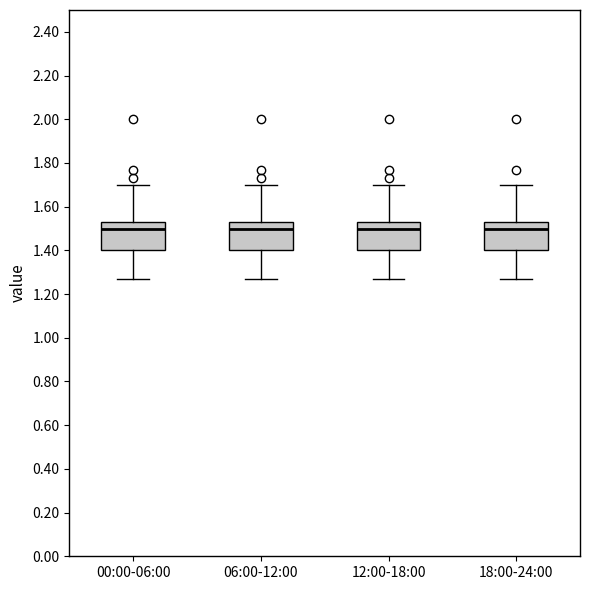

Reading left to right, read every box against the y-axis: the position of its median line, the range the box covers, and the ends of its whiskers. The values are not printed on the chart, so give them approximately, as read against the axis.

00:00-06:00: median 1.50, box 1.40 to 1.54, whiskers 1.28 to 1.70
06:00-12:00: median 1.50, box 1.40 to 1.54, whiskers 1.28 to 1.70
12:00-18:00: median 1.50, box 1.40 to 1.54, whiskers 1.28 to 1.70
18:00-24:00: median 1.50, box 1.40 to 1.54, whiskers 1.28 to 1.70